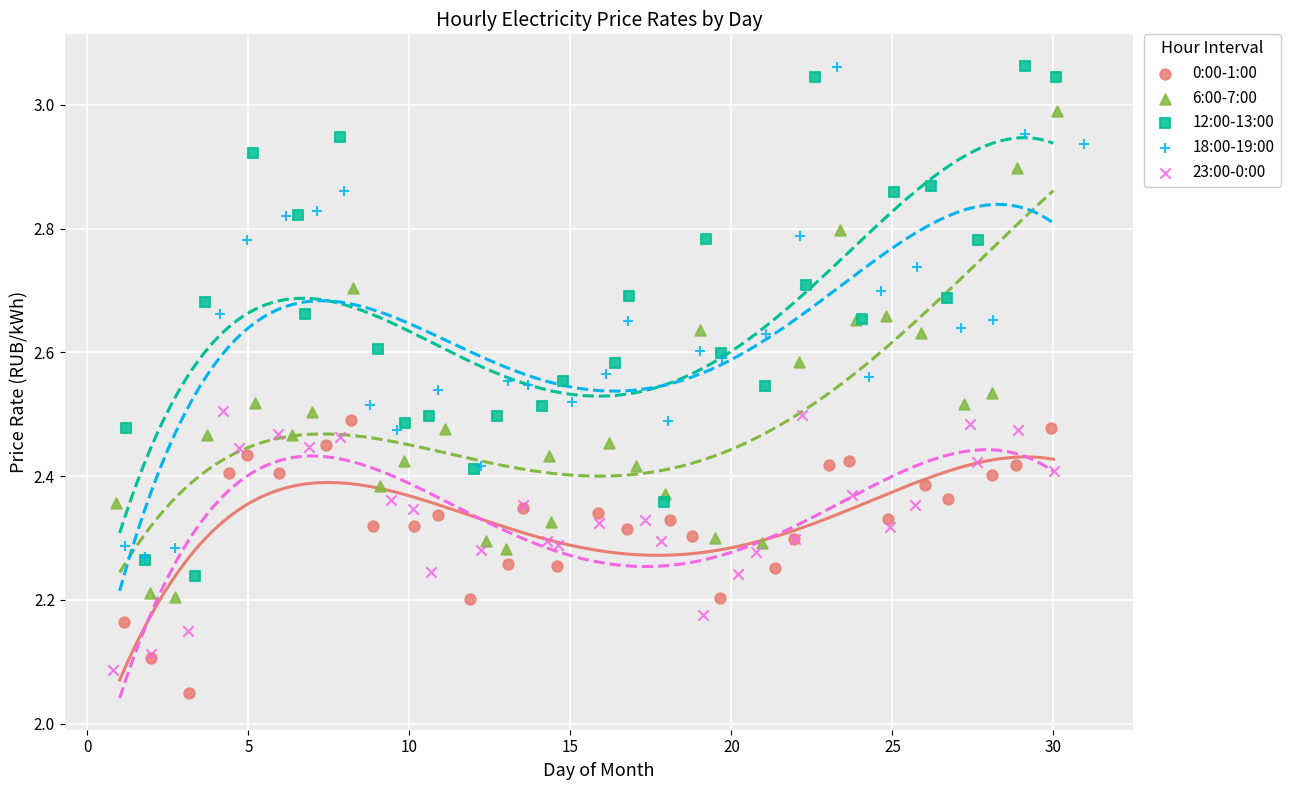

Which series has the widest spread of Y values?

12:00-13:00